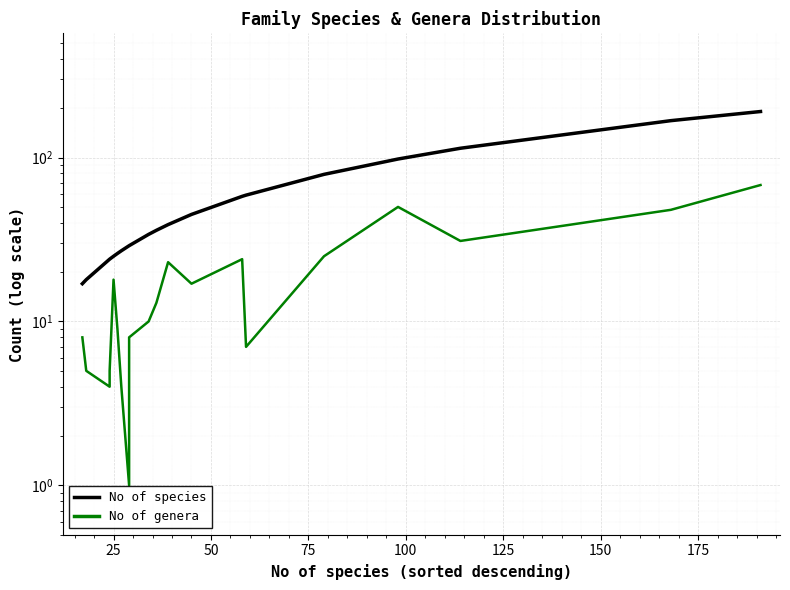

What is the spread (max minus min) of values at 100?

54